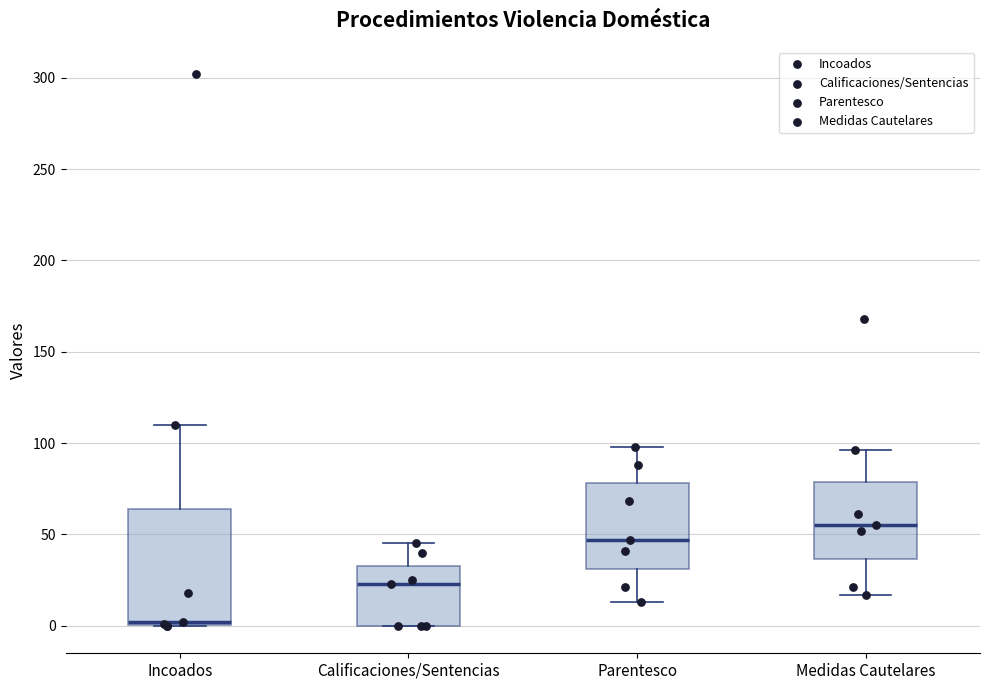

Comparing the boxes themselves (not the whiskers), which one is the tallest?

Incoados